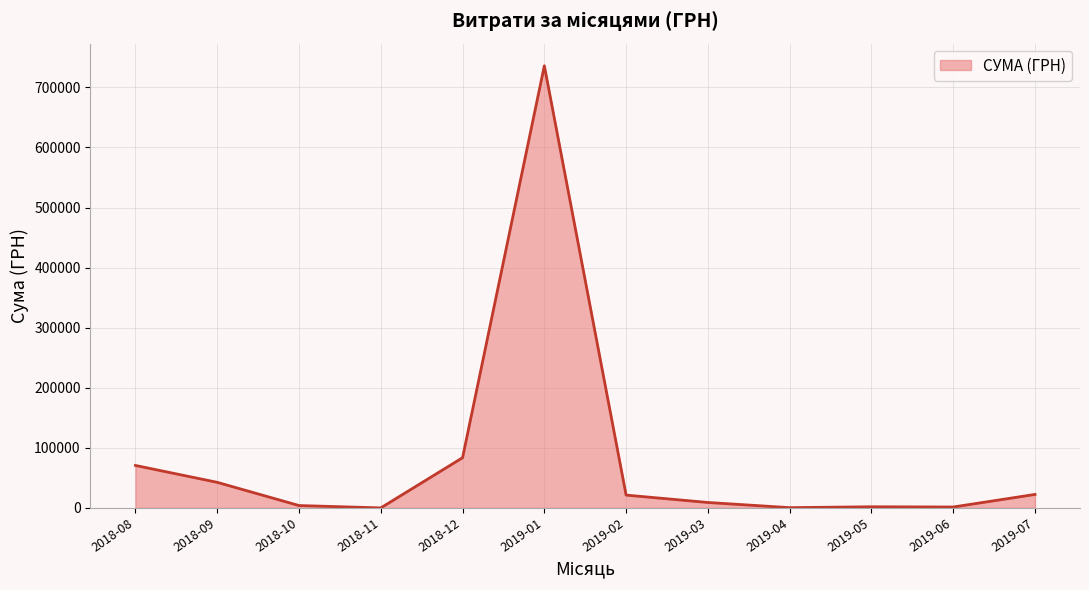

What is the ratio of the value at 2019-07 to the value at 2018-12?

0.3